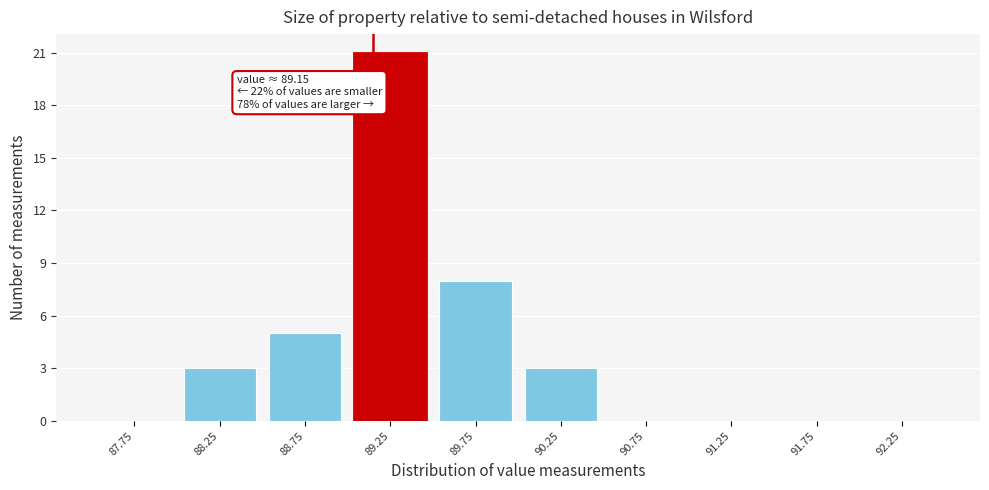

Over which range of the x-axis is the bar tallest?

89.0 to 89.5